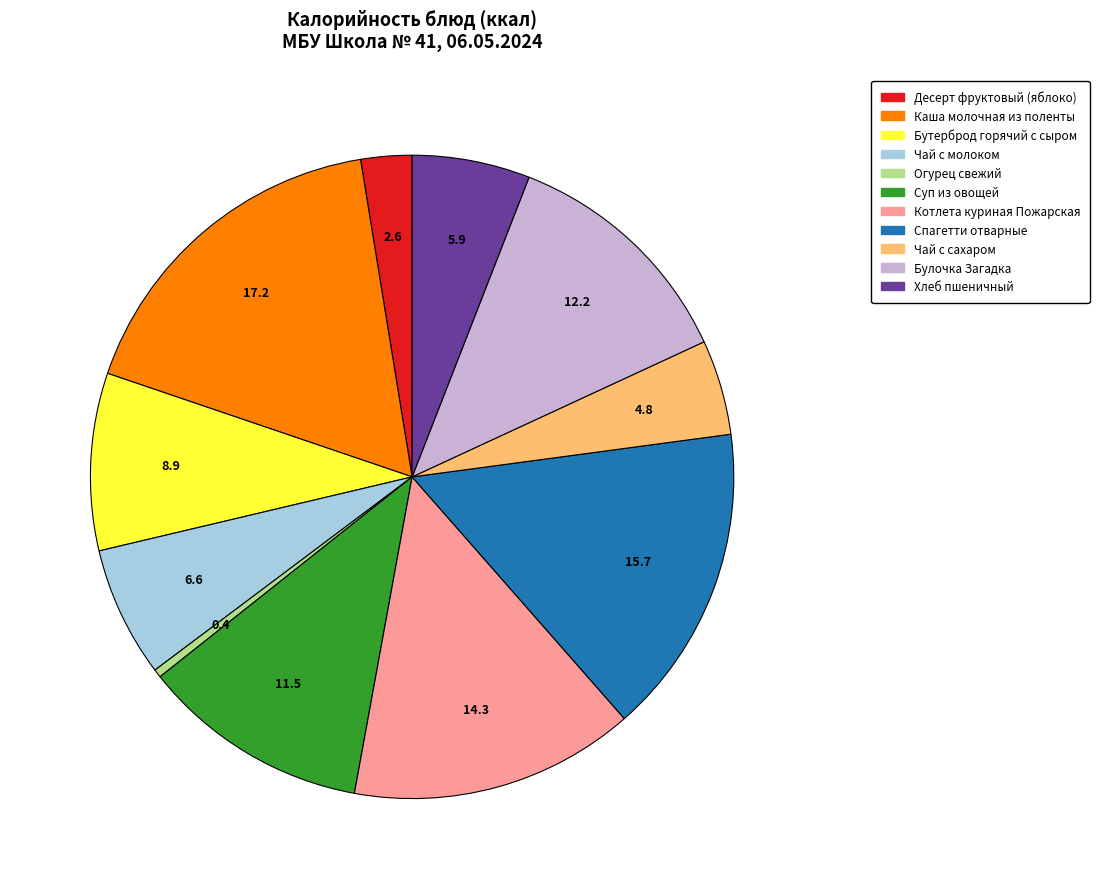

Rank the categories by value from lowest to highest.

Огурец свежий, Десерт фруктовый (яблоко), Чай с сахаром, Хлеб пшеничный, Чай с молоком, Бутерброд горячий с сыром, Суп из овощей, Булочка Загадка, Котлета куриная Пожарская, Спагетти отварные, Каша молочная из поленты